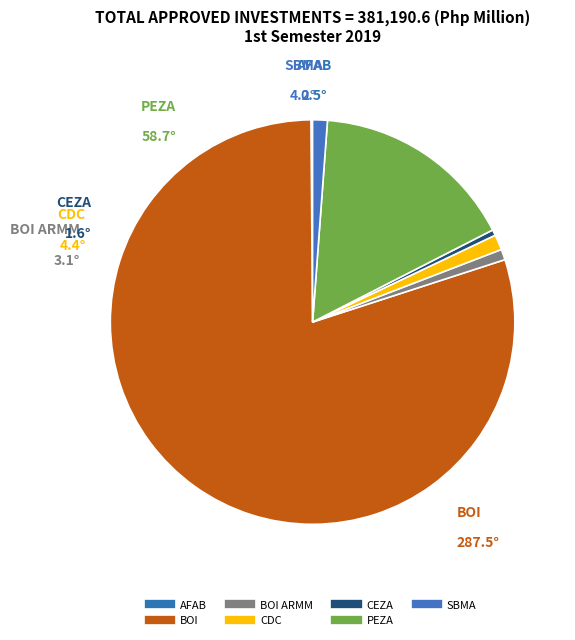

Count the number of slices in the pie.

7